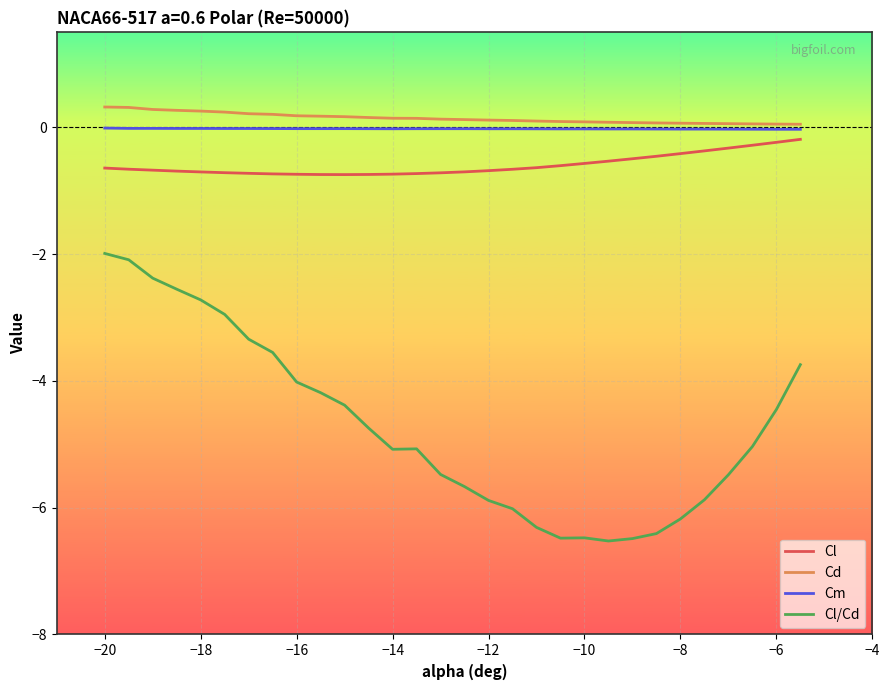

What is the highest value of the Cl/Cd series?

-2.0